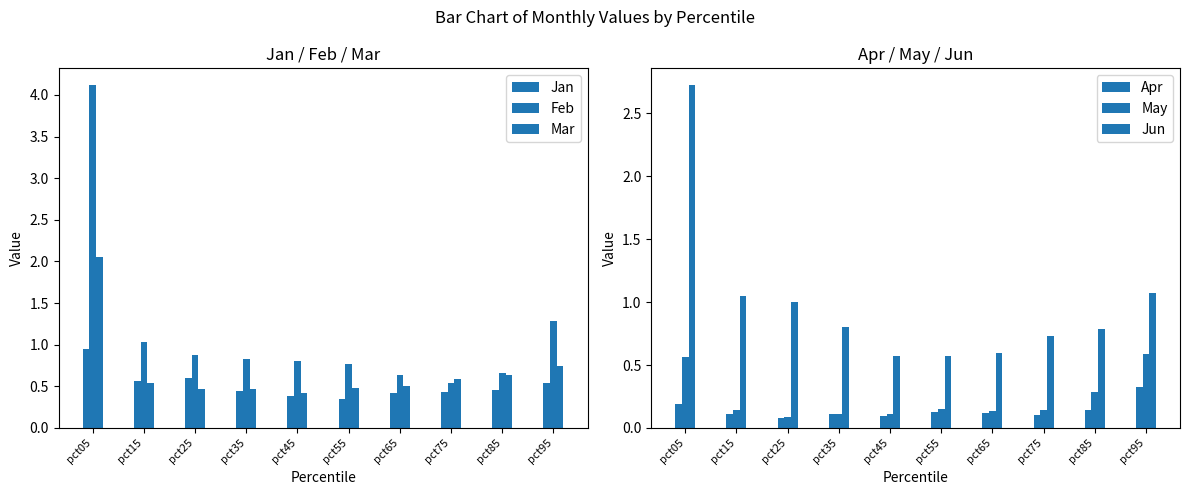

Rank the series at pct75 from lowest to highest value.

Apr, May, Jan, Feb, Mar, Jun